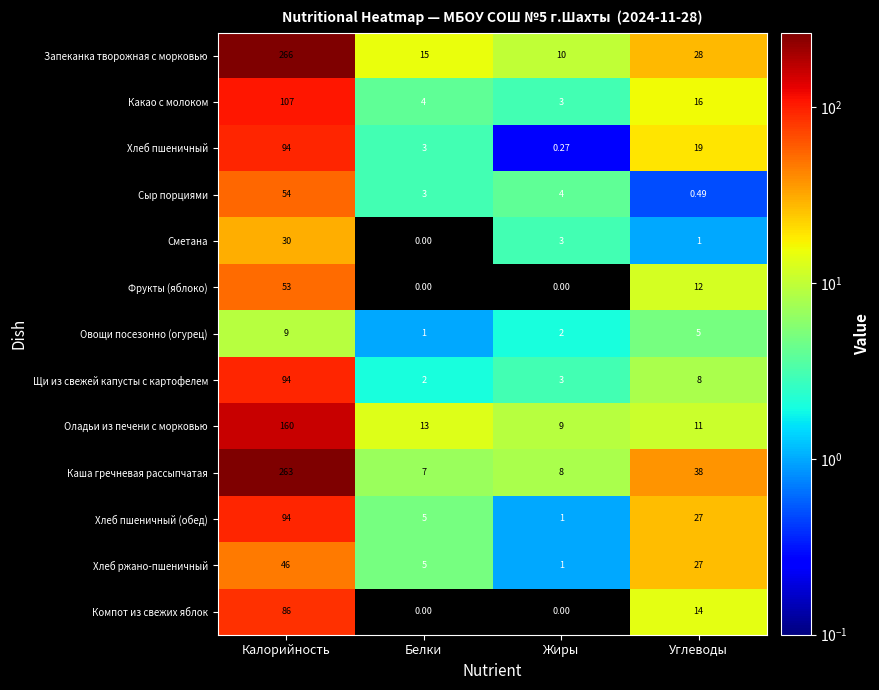

At which category is the sum across all series the highest?

Калорийность